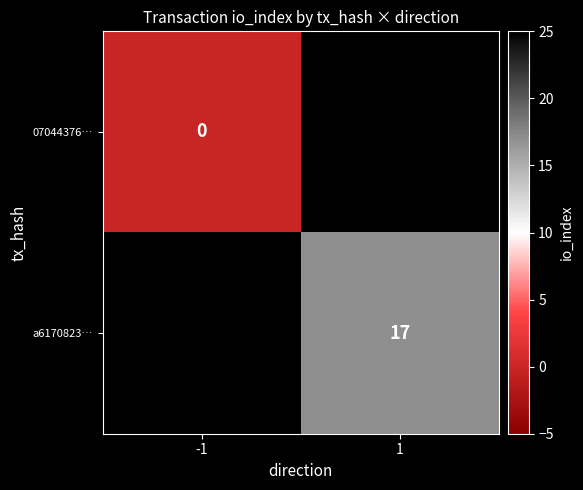

The value of a6170823… at 1 is 30. True or false?

False